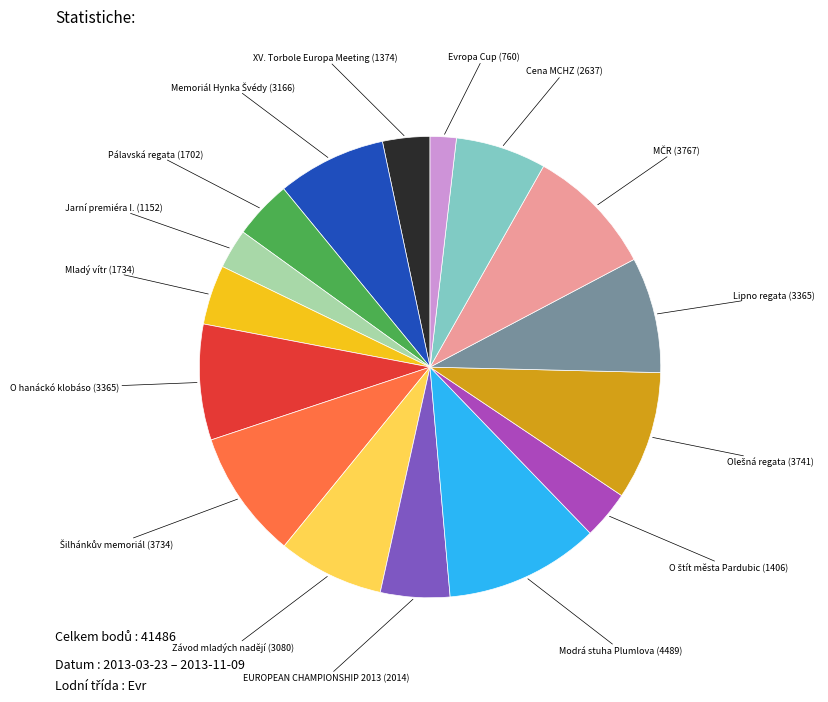

How many slices are in this pie chart?

16